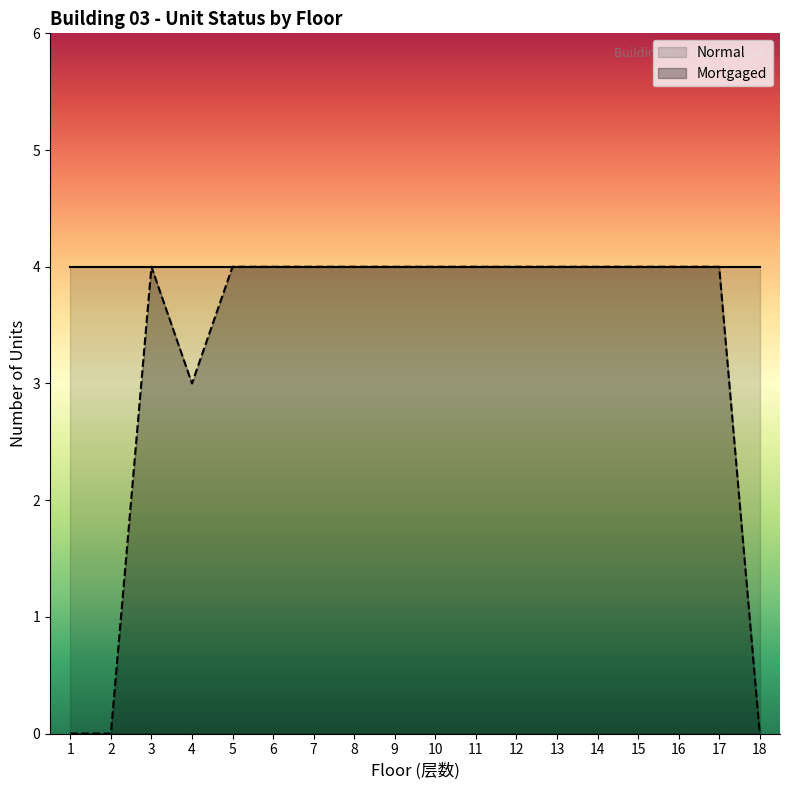

What is the value of the 9th point from the left?

4